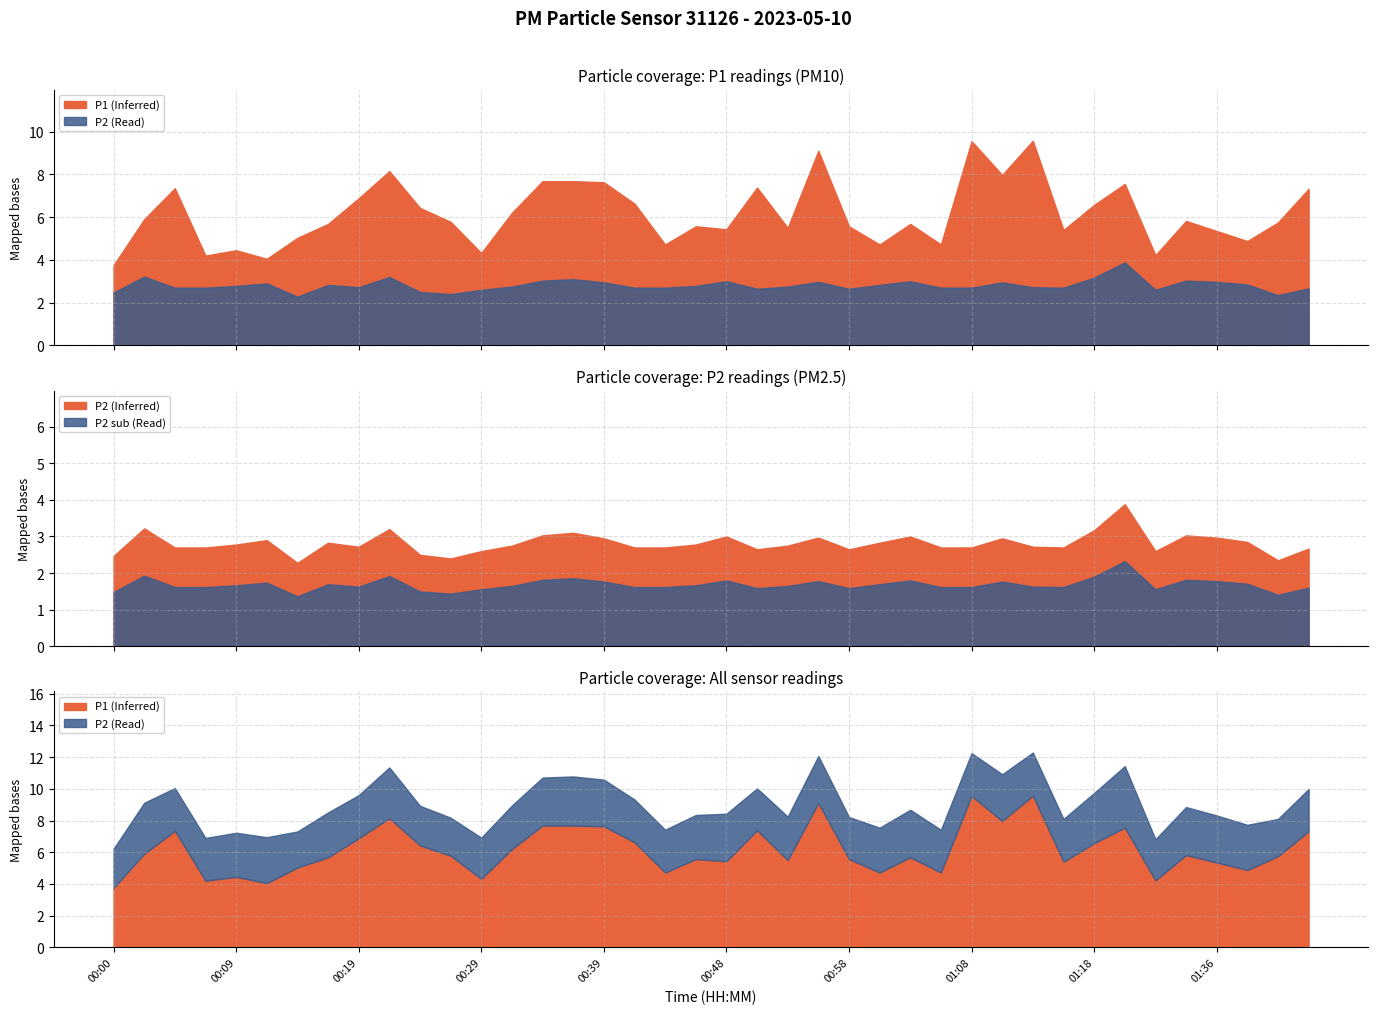

What is the sum of all P2 values?

112.5